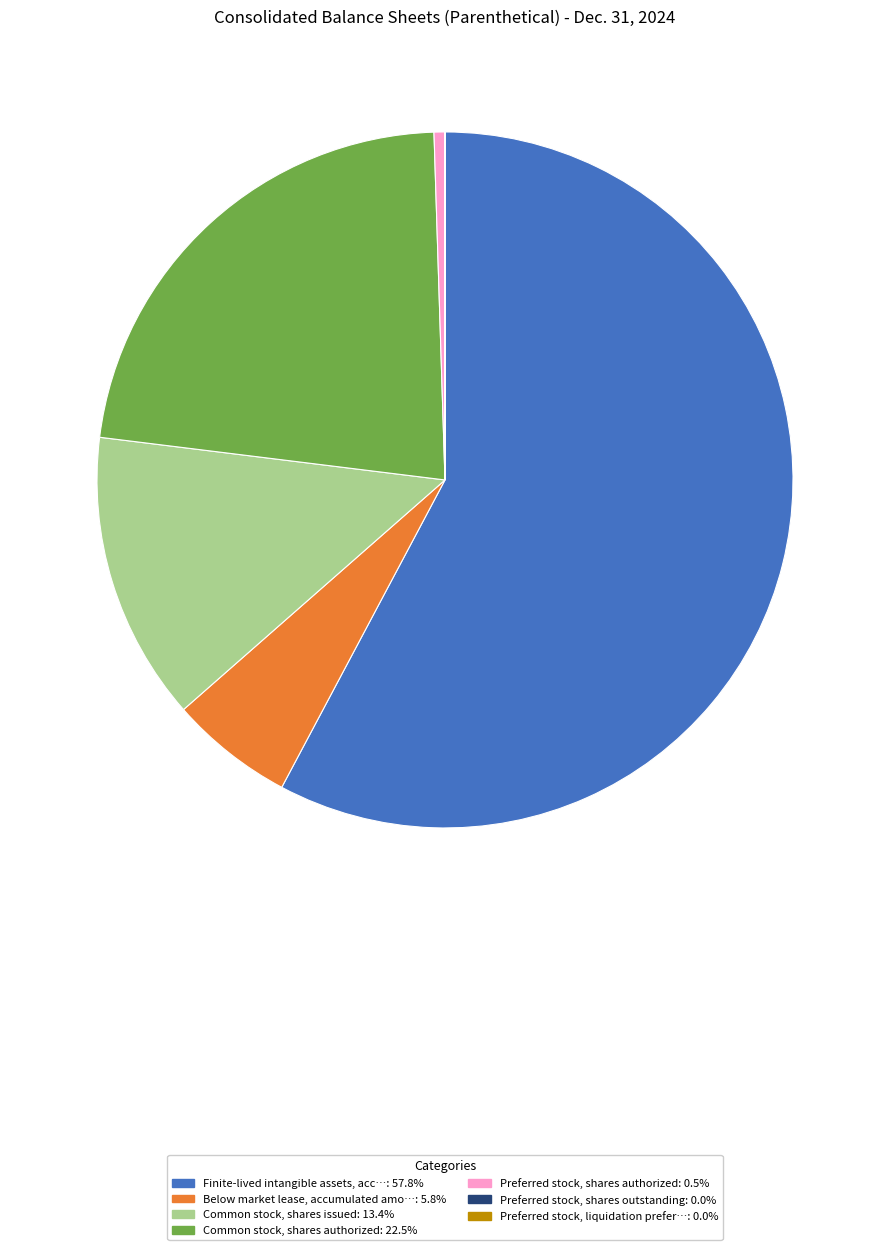

Is there a majority slice in this chart?

Yes